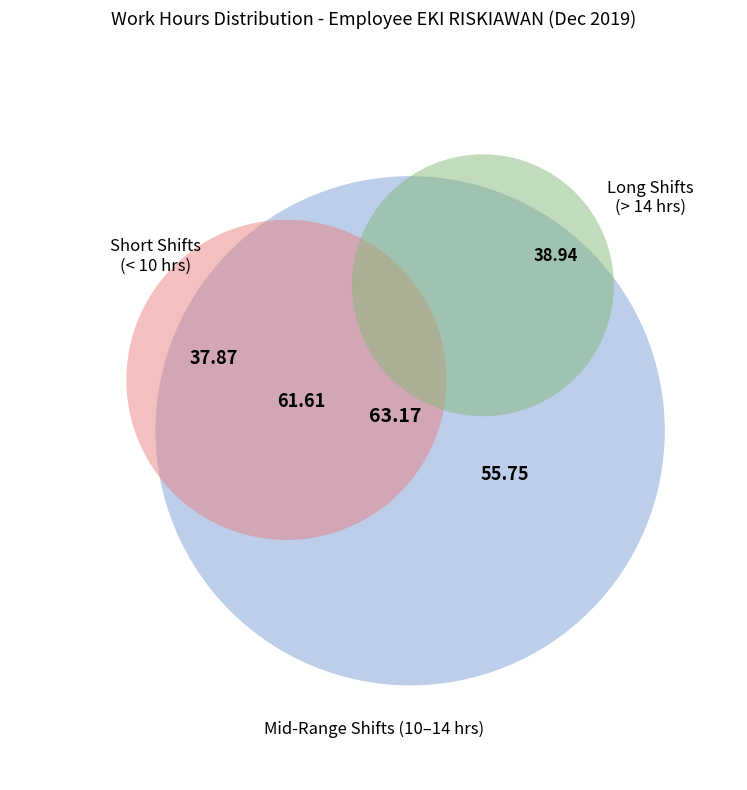

The Day 4 slice represents 1% of the pie. True or false?

False